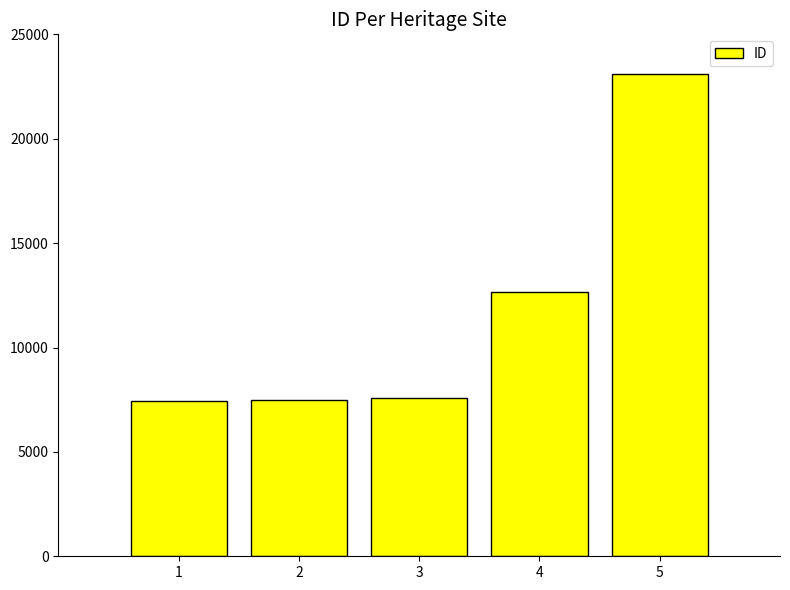

What is the difference between the second highest and second lowest values?

5179